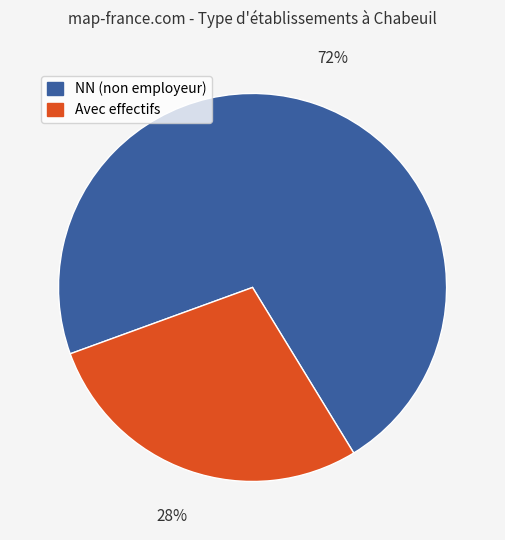

How many slices are in this pie chart?

2